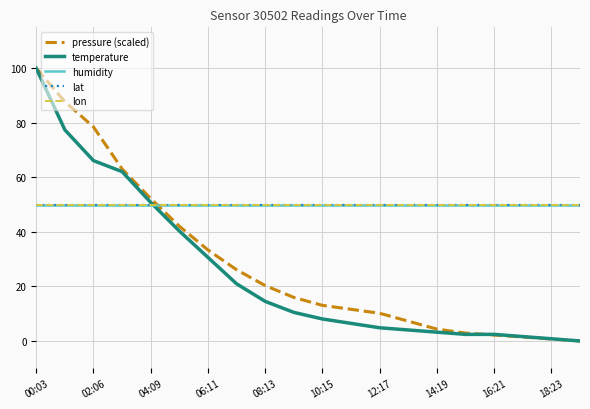

True or false: humidity has more than 1 interior local peaks.

False